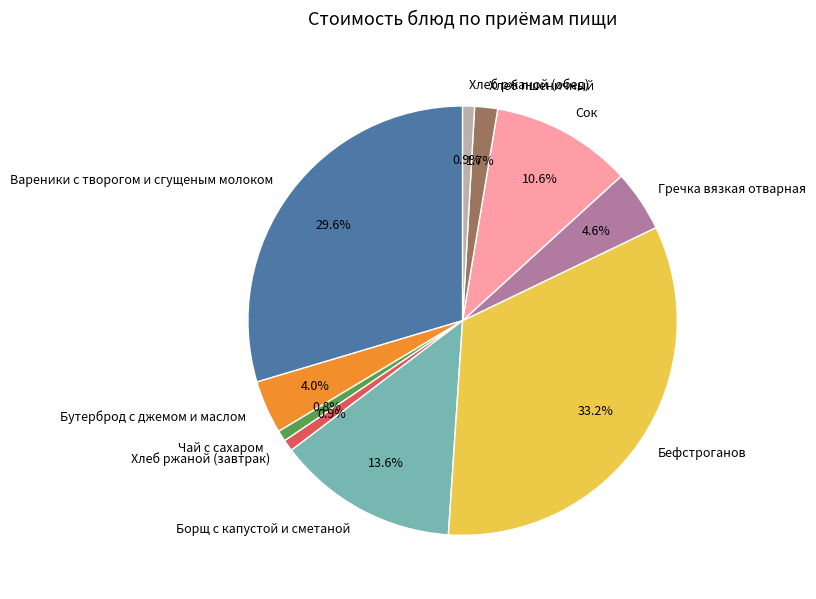

Does Вареники с творогом и сгущеным молоком represent more than half of the total?

No